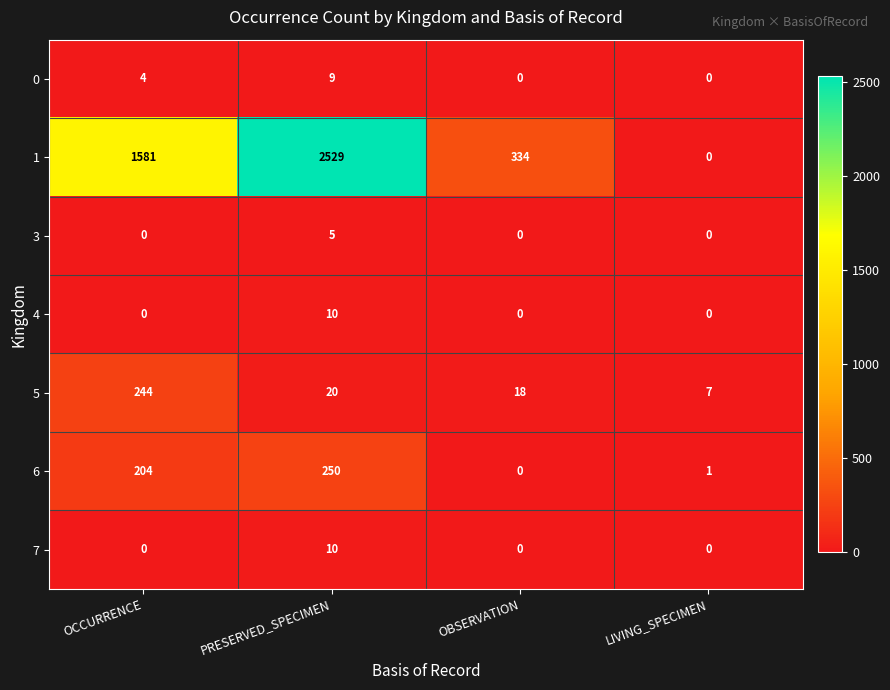

What is the spread (max minus min) of values at LIVING_SPECIMEN?

7